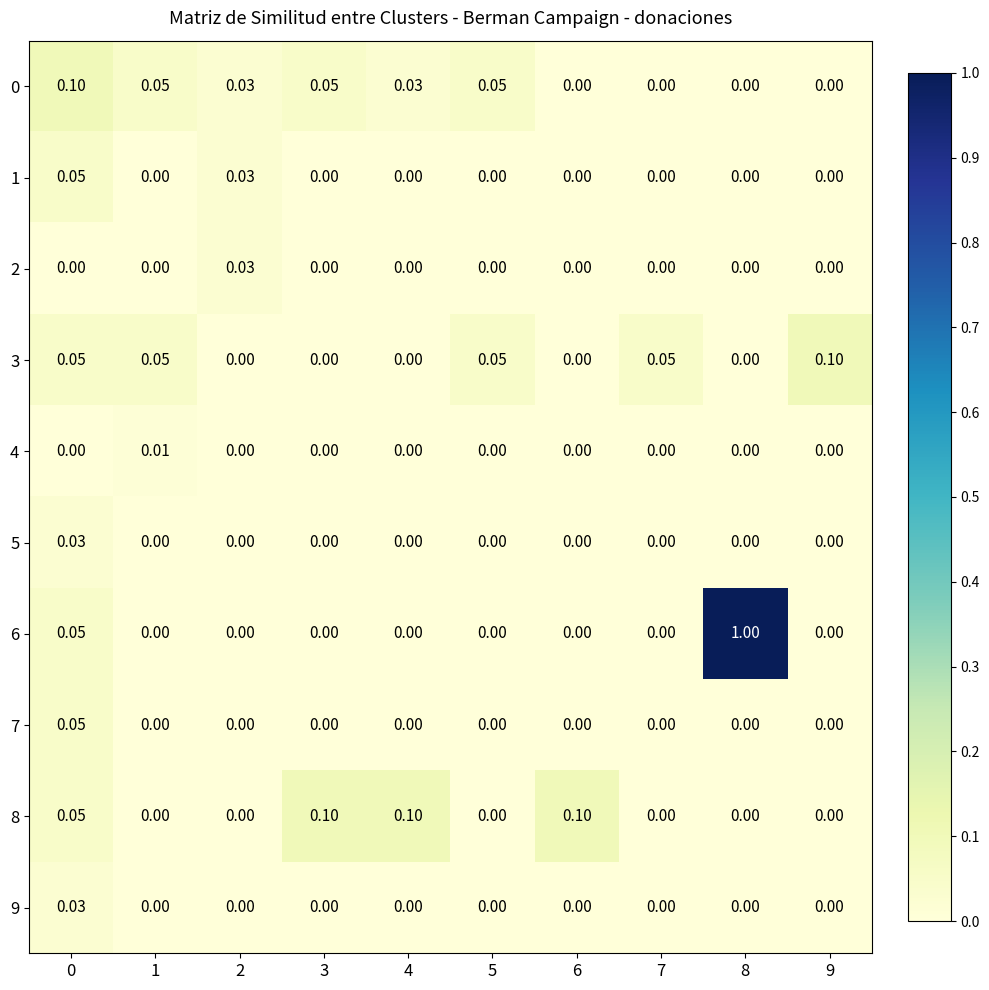

How many distinct data groups are displayed?

10